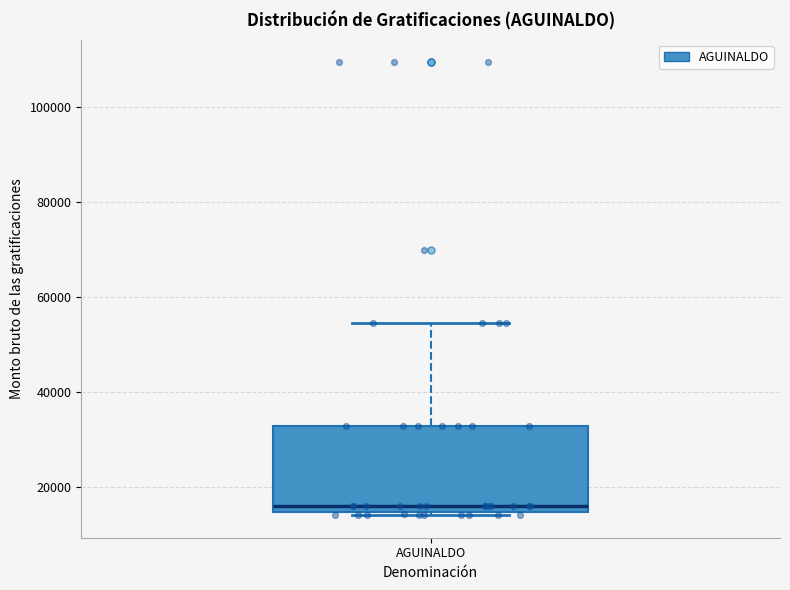

Where does the median line of the box for AGUINALDO sit on the y-axis? The values are not printed on the chart, so give them approximately, as read against the axis.

16000